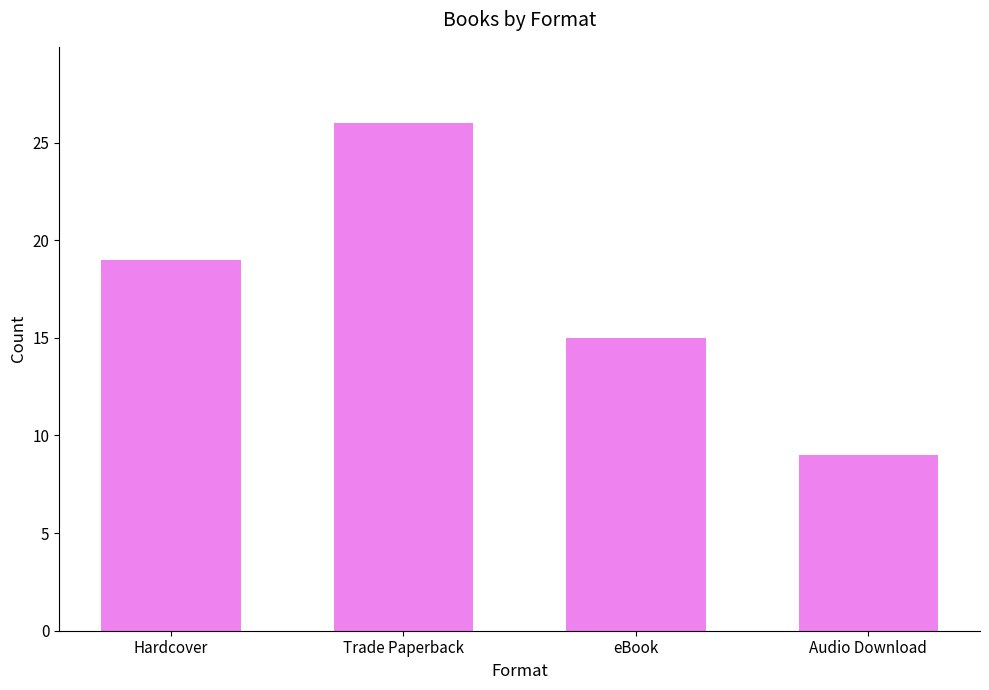

Between eBook and Trade Paperback, which is larger?

Trade Paperback